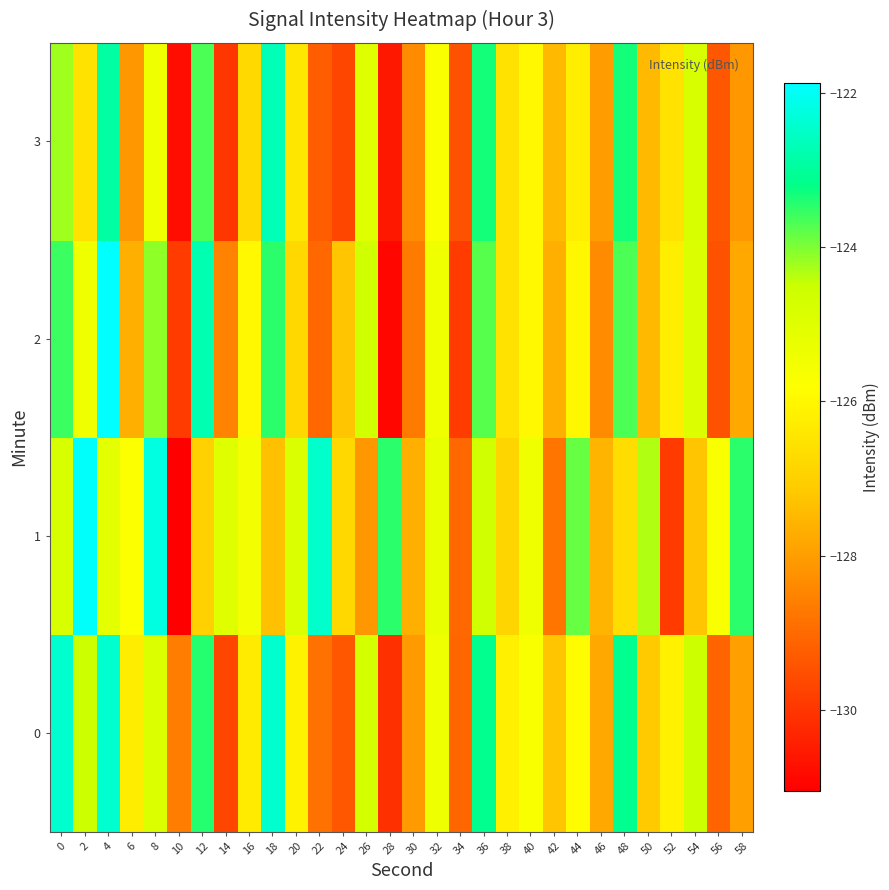

Reading left to right, what are all the values shown in this chart?

0: 0=-122.4	2=-124.5	4=-122.4	6=-126.3	8=-124.9	10=-128.6	12=-123.4	14=-129.7	16=-126.3	18=-122.4	20=-126.1	22=-128.9	24=-129.3	26=-124.7	28=-130.1	30=-128.1	32=-125.4	34=-129.1	36=-123.1	38=-126.2	40=-125.7	42=-127.2	44=-125.9	46=-127.8	48=-123.1	50=-127.1	52=-126.2	54=-124.5	56=-129.1	58=-127.9
1: 0=-124.8	2=-121.9	4=-125.1	6=-125.7	8=-122.2	10=-131.1	12=-127.0	14=-125.0	16=-125.5	18=-127.3	20=-124.9	22=-122.5	24=-126.8	26=-128.1	28=-123.5	30=-127.7	32=-125.2	34=-129.0	36=-124.6	38=-126.9	40=-125.4	42=-128.8	44=-123.9	46=-127.5	48=-126.7	50=-124.3	52=-129.9	54=-127.2	56=-125.7	58=-123.5
2: 0=-123.6	2=-125.4	4=-121.9	6=-127.7	8=-124.1	10=-129.9	12=-122.8	14=-128.5	16=-126.0	18=-123.5	20=-126.8	22=-129.0	24=-127.2	26=-124.6	28=-130.9	30=-128.7	32=-125.4	34=-129.9	36=-123.8	38=-126.5	40=-126.0	42=-127.7	44=-126.0	46=-128.3	48=-123.7	50=-127.5	52=-126.2	54=-124.9	56=-129.5	58=-127.8
3: 0=-124.2	2=-126.6	4=-122.9	6=-128.1	8=-125.5	10=-130.8	12=-123.7	14=-130.0	16=-126.8	18=-122.7	20=-126.5	22=-129.2	24=-129.7	26=-125.0	28=-130.6	30=-128.3	32=-125.7	34=-129.5	36=-123.3	38=-126.6	40=-126.0	42=-127.5	44=-126.2	46=-128.0	48=-123.3	50=-127.5	52=-126.6	54=-124.8	56=-129.3	58=-128.1